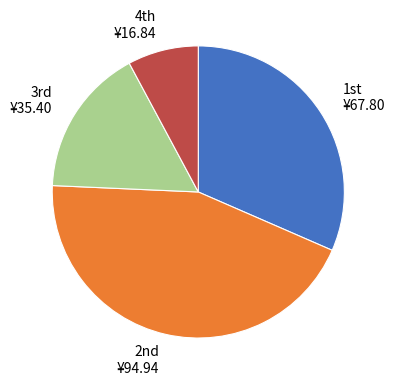

Rank the categories by value from highest to lowest.

2nd ¥94.94, 1st ¥67.80, 3rd ¥35.40, 4th ¥16.84